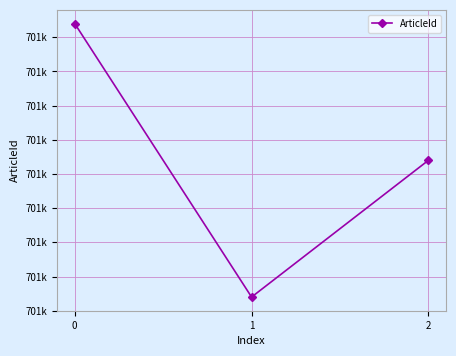

Reading left to right, what are all the values shown in this chart?

0=701296	1=701276	2=701286